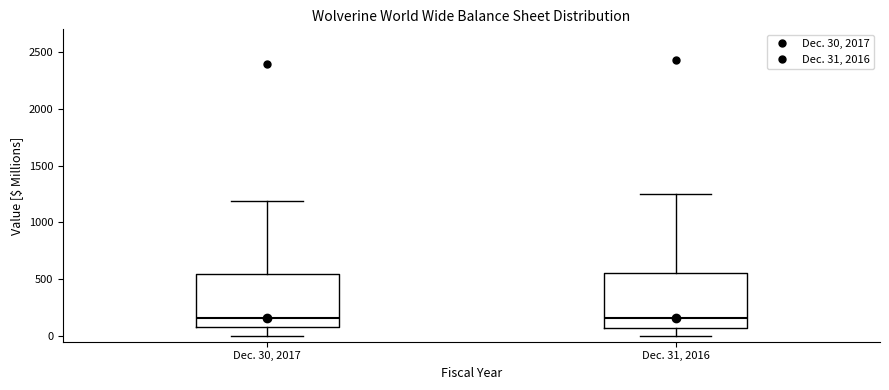

Reading left to right, read every box against the y-axis: the position of its median line, the range the box covers, and the ends of its whiskers. The values are not printed on the chart, so give them approximately, as read against the axis.

Dec. 30, 2017: median 150, box 100 to 550, whiskers 0 to 1200
Dec. 31, 2016: median 150, box 50 to 550, whiskers 0 to 1250